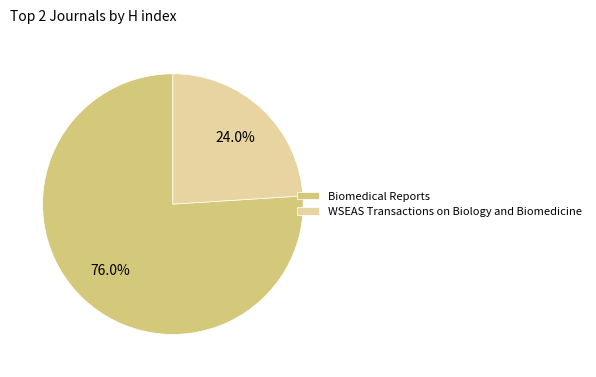

Which category accounts for the majority?

Biomedical Reports